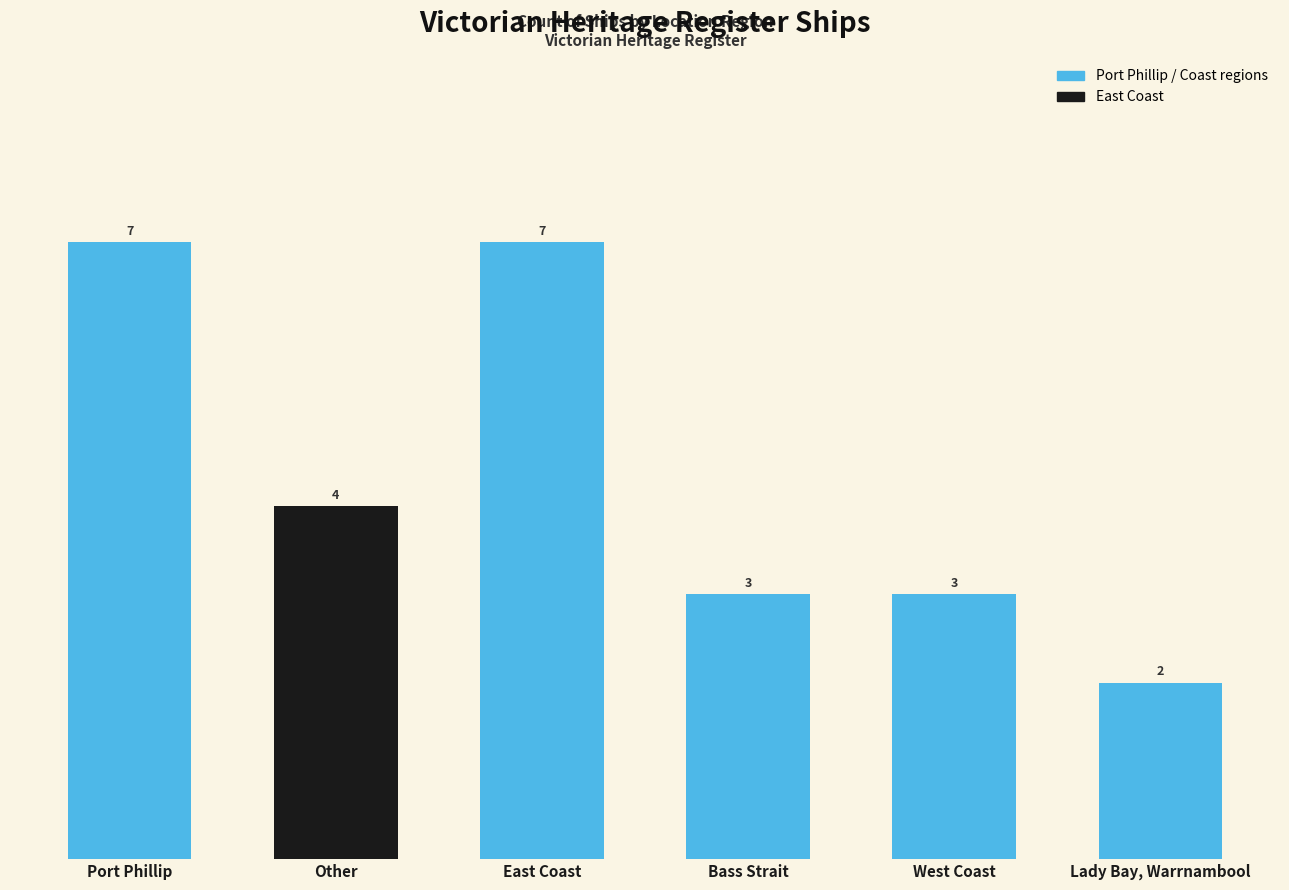

At which category does the chart reach its peak across all series?

East Coast